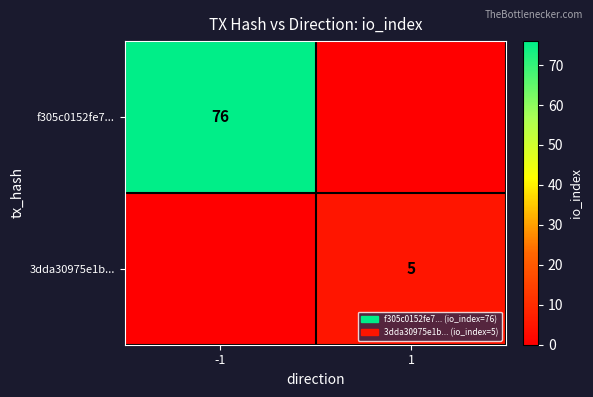

Is the value of f305c0152fe7... at -1 greater than the value of 3dda30975e1b... at 1?

Yes